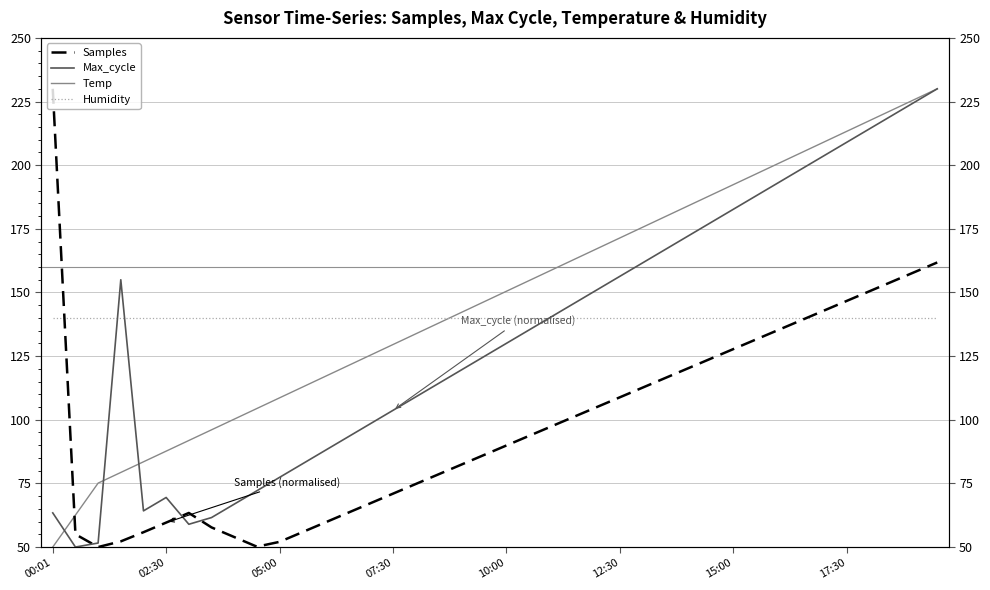

What is the average value of the Samples series?

98.4